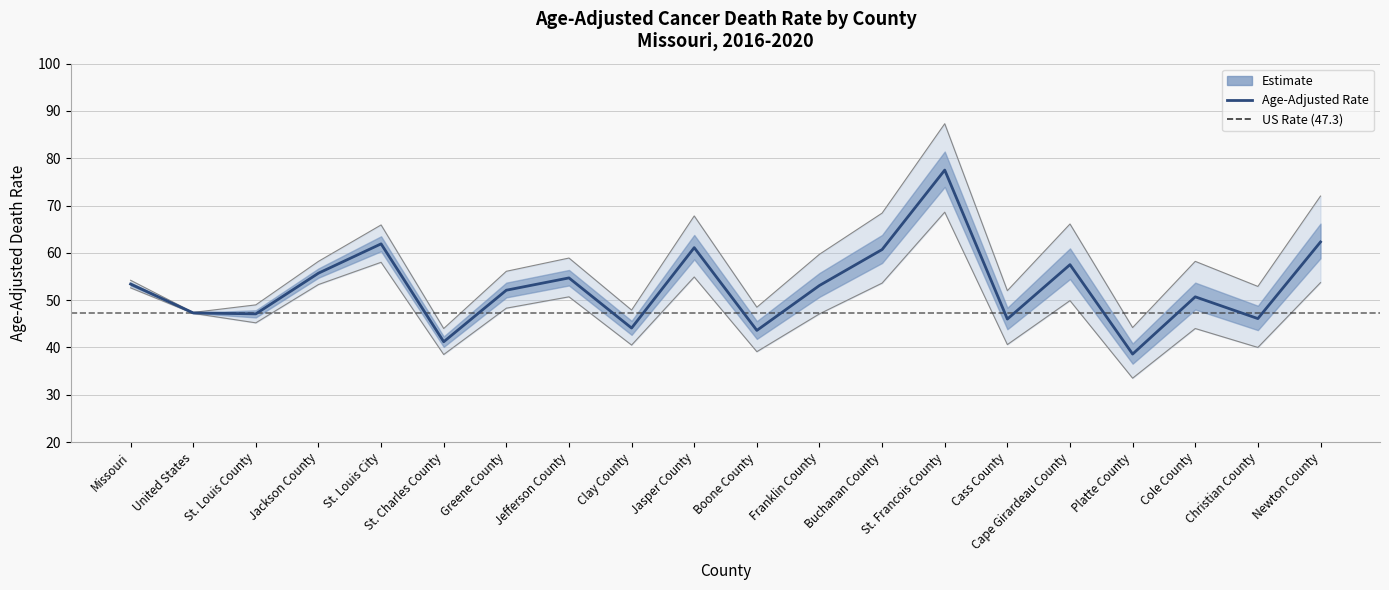

Rank the series by their average value, from lowest to highest.

Lower CI, Age-Adjusted Rate, Upper CI